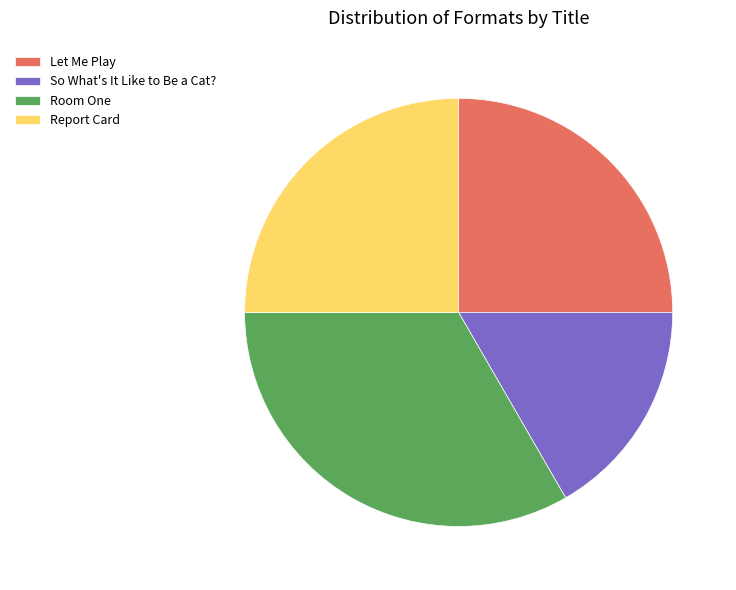

What is the largest slice in the pie chart?

Room One